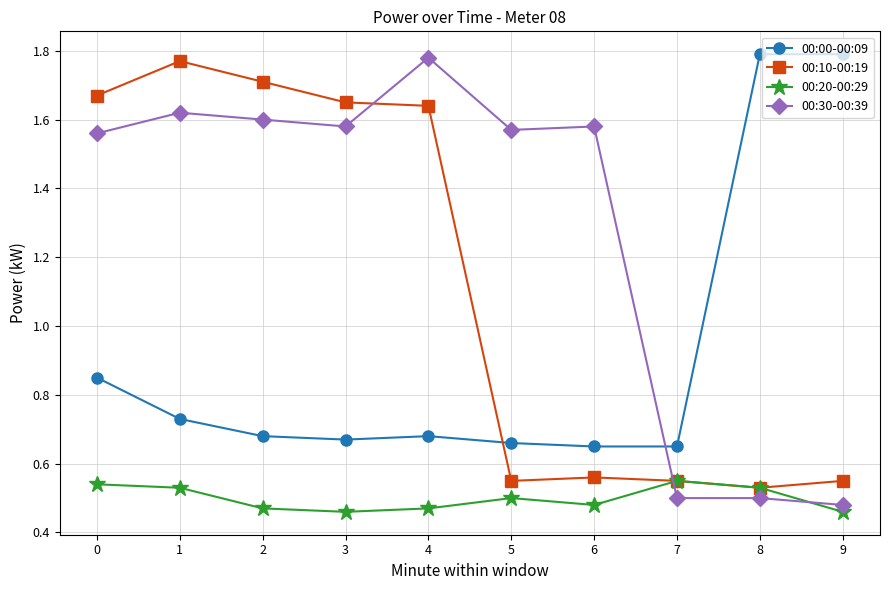

True or false: 00:00-00:09 and 00:10-00:19 intersect in this chart.

True